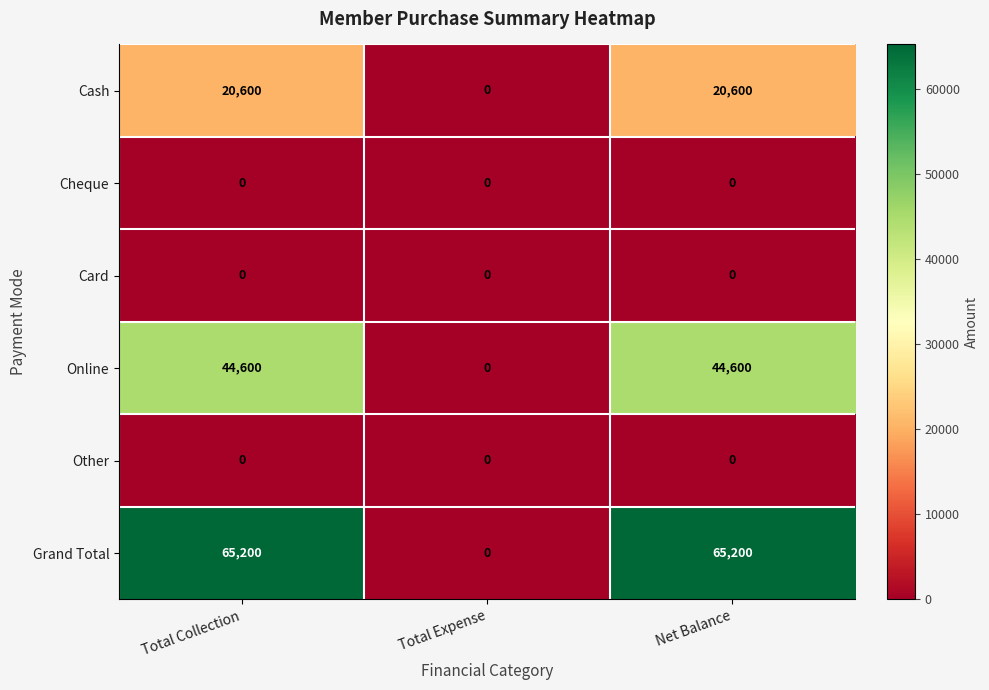

What is the maximum value for Grand Total?

65200